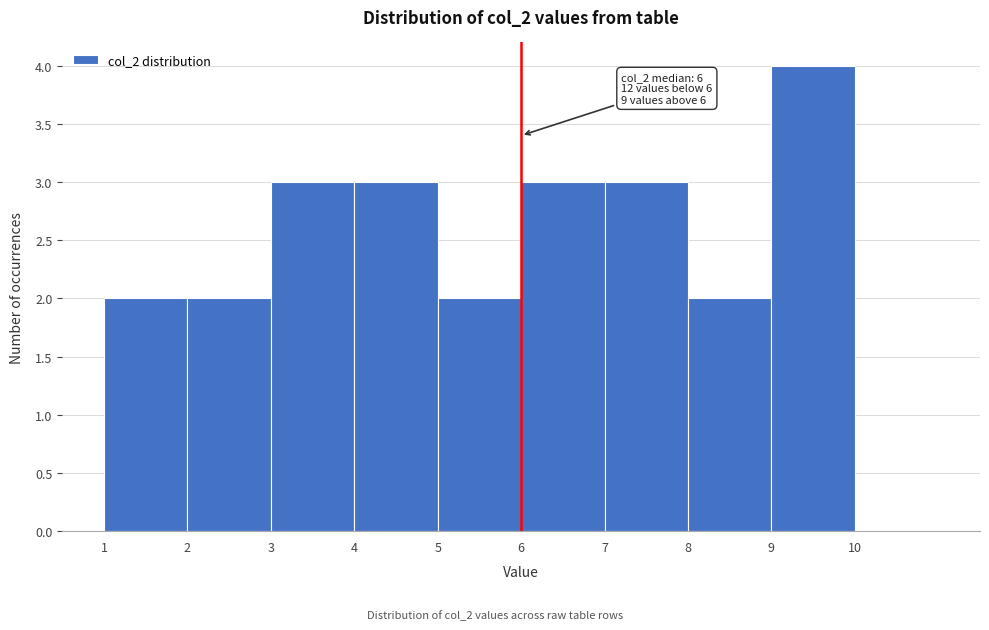

Over which range of the x-axis is the bar tallest?

9 to 10